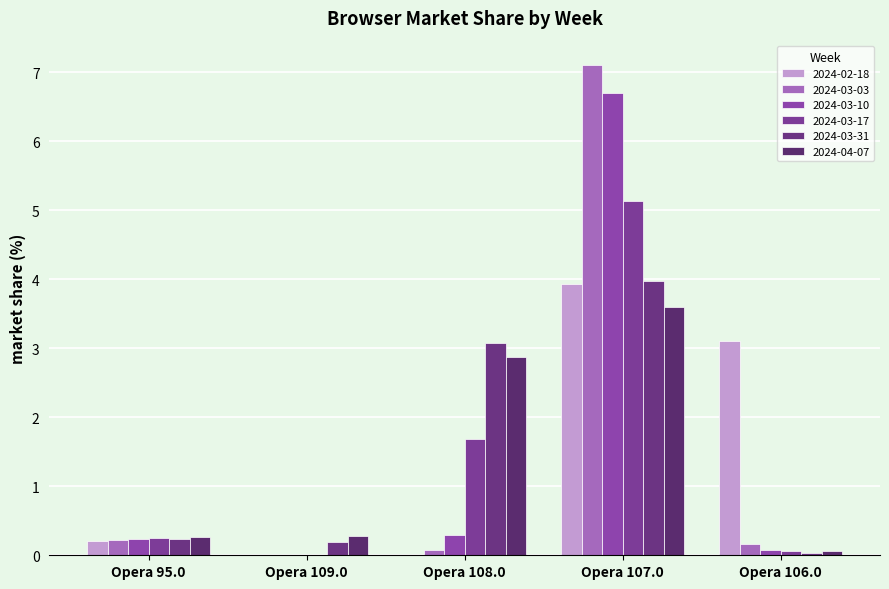

What is the sum of the 2024-04-07 values at Opera 107.0 and Opera 108.0?

6.5